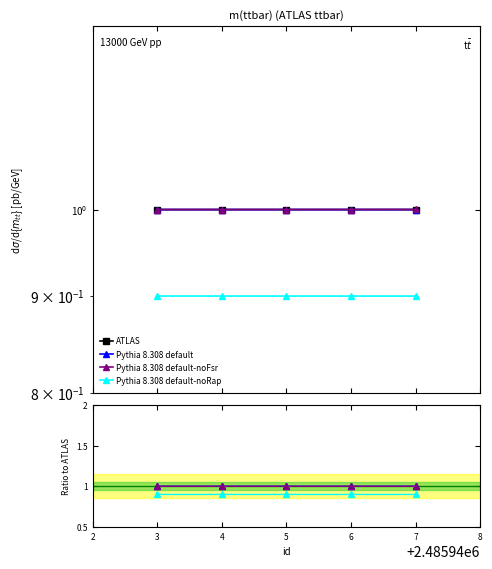

What is the average value of the Pythia 8.308 default-noFsr series?

1.0